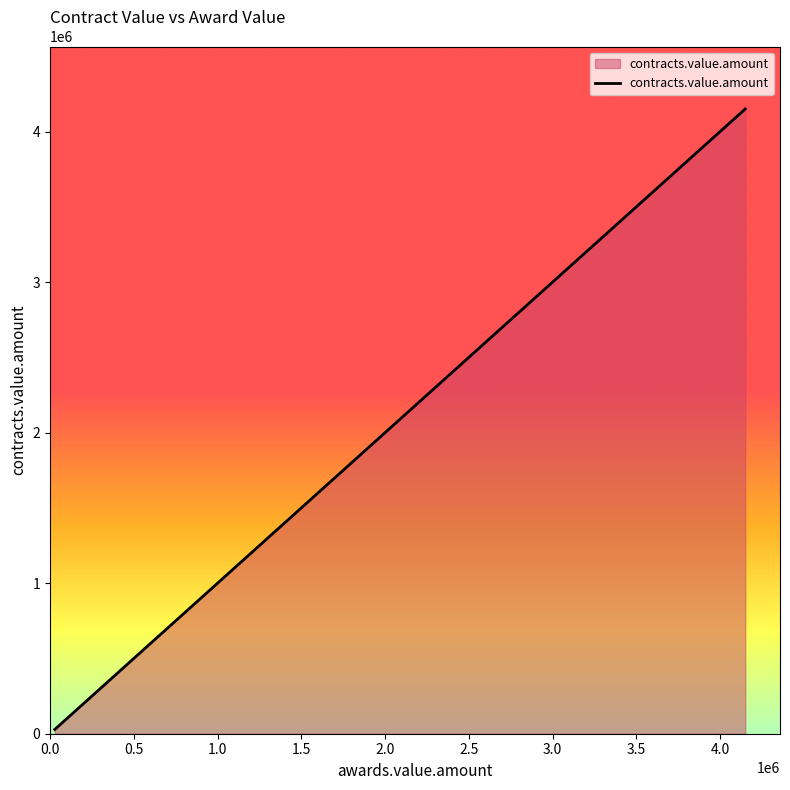

What is the difference between the maximum and minimum values?

4121810